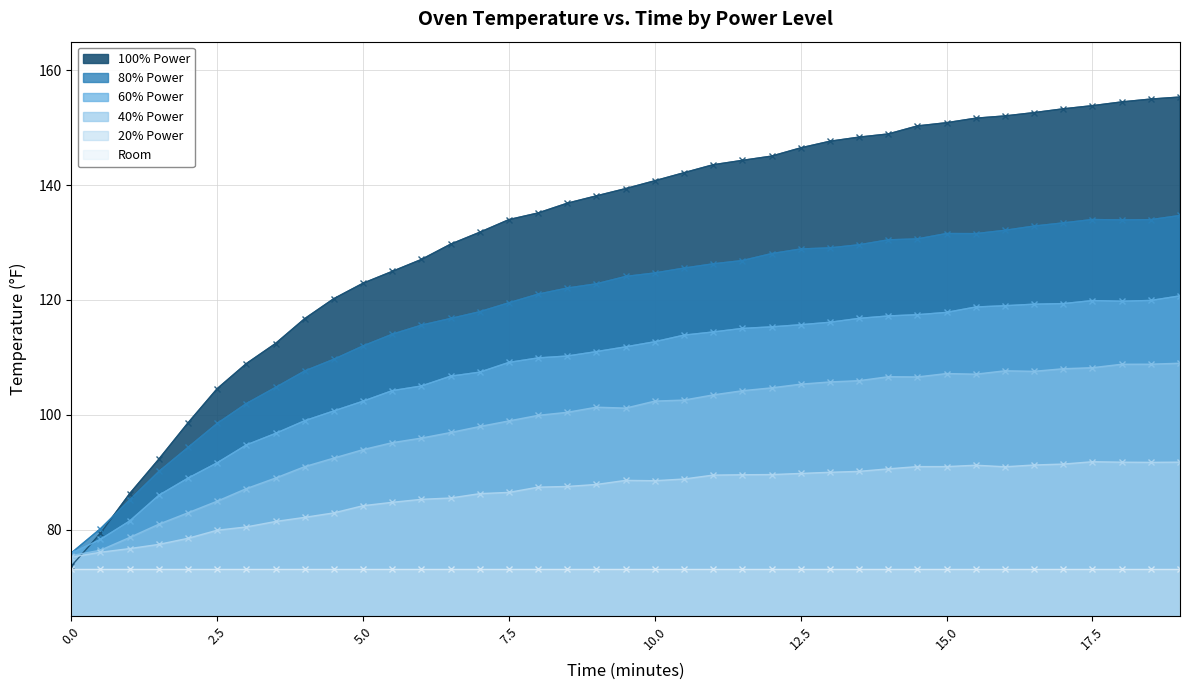

What is the label of the 34th point from the left?

16.5